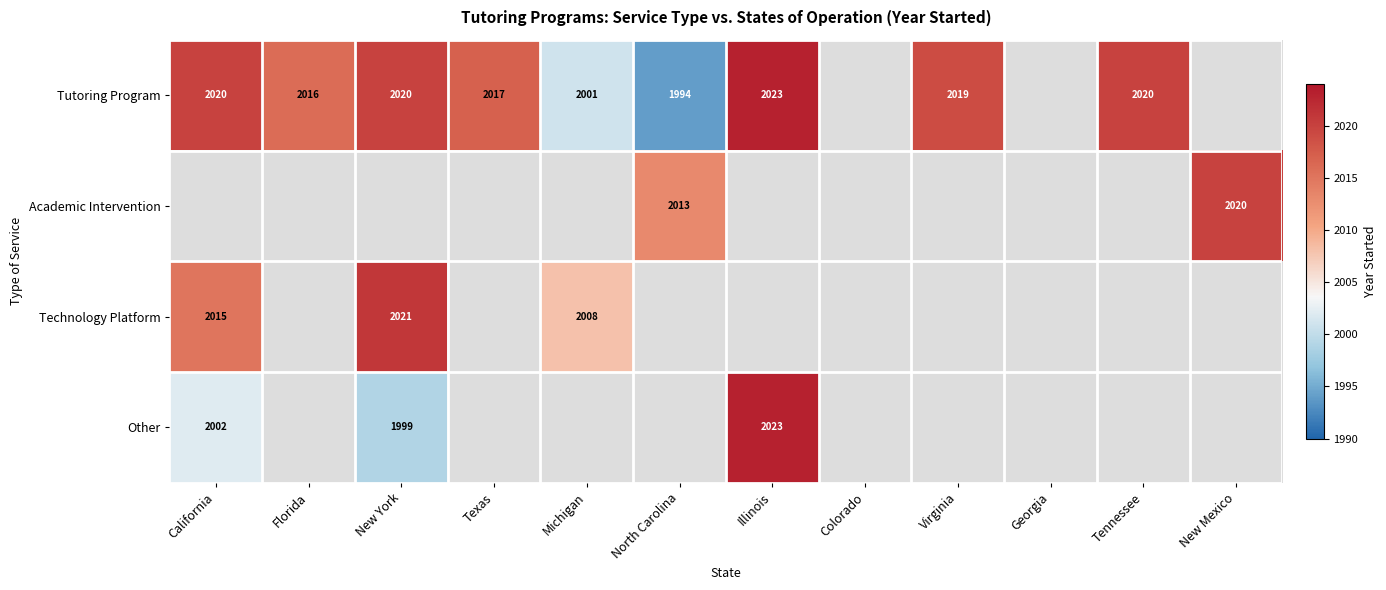

Count the number of categories in the chart.

12